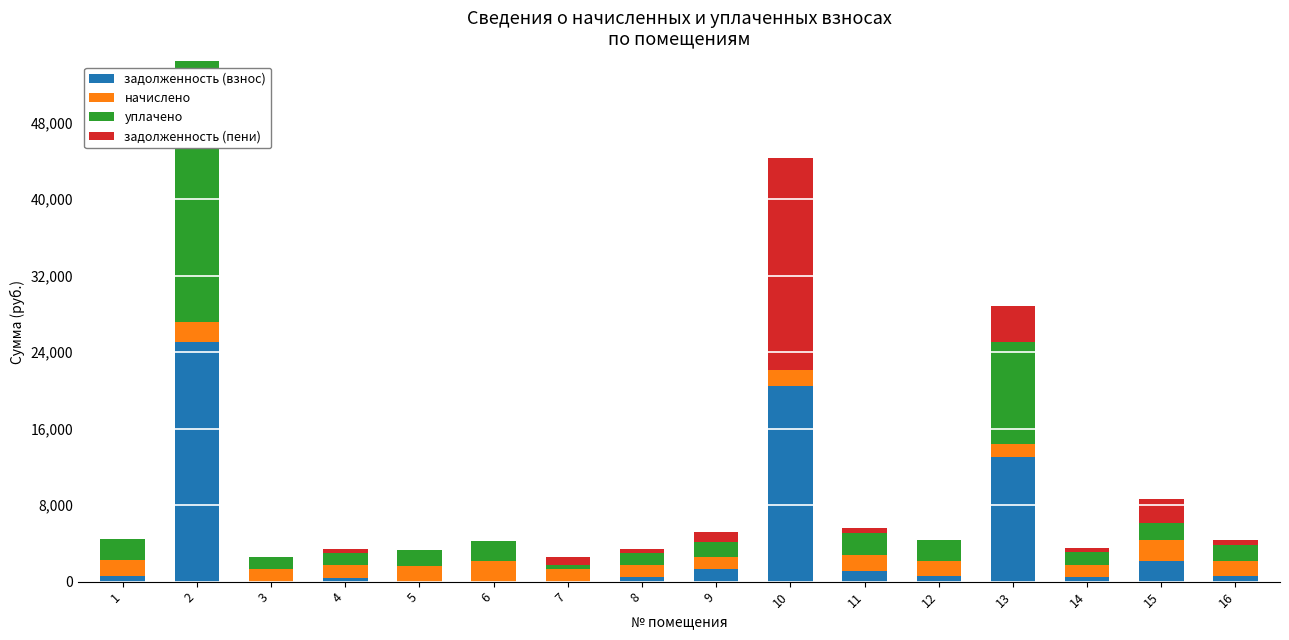

What are all the series names shown in the legend?

задолженность (взнос), начислено, уплачено, задолженность (пени)